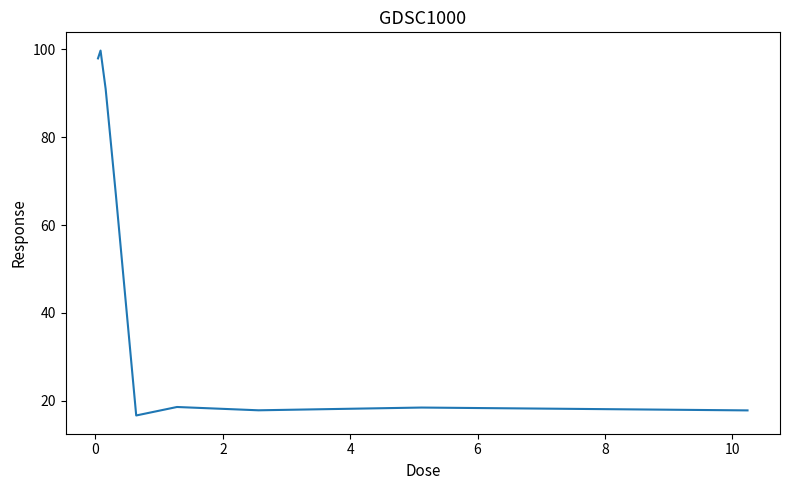

What is the difference between the maximum and minimum values?

83.0